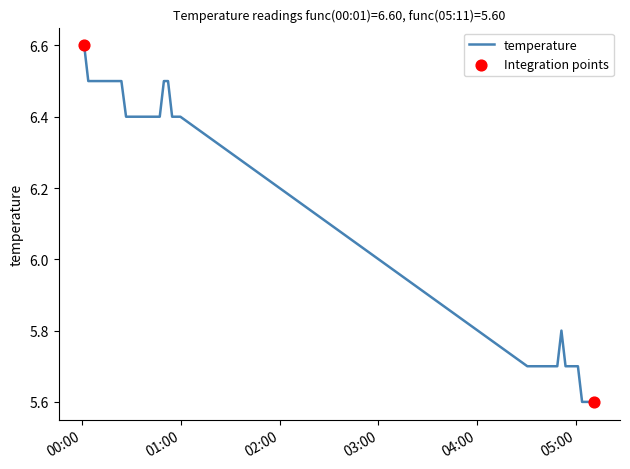

What is the difference between the maximum and minimum values?

1.0